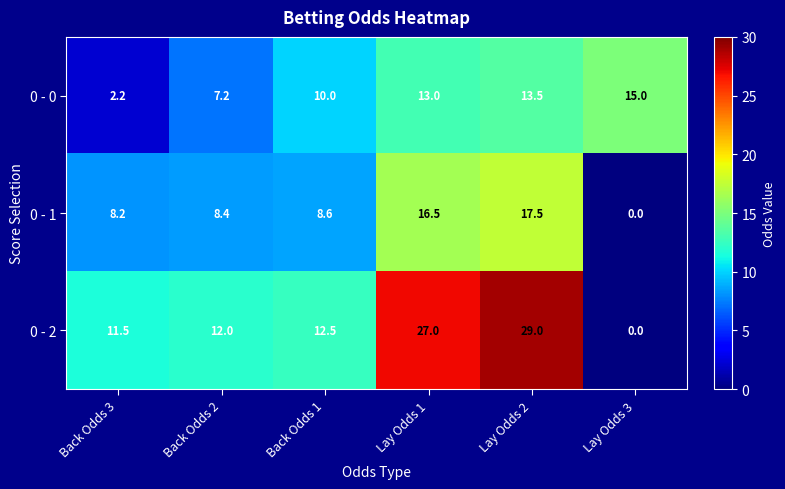

True or false: 0 - 2 has a value of 0.0 at Lay Odds 3.

True